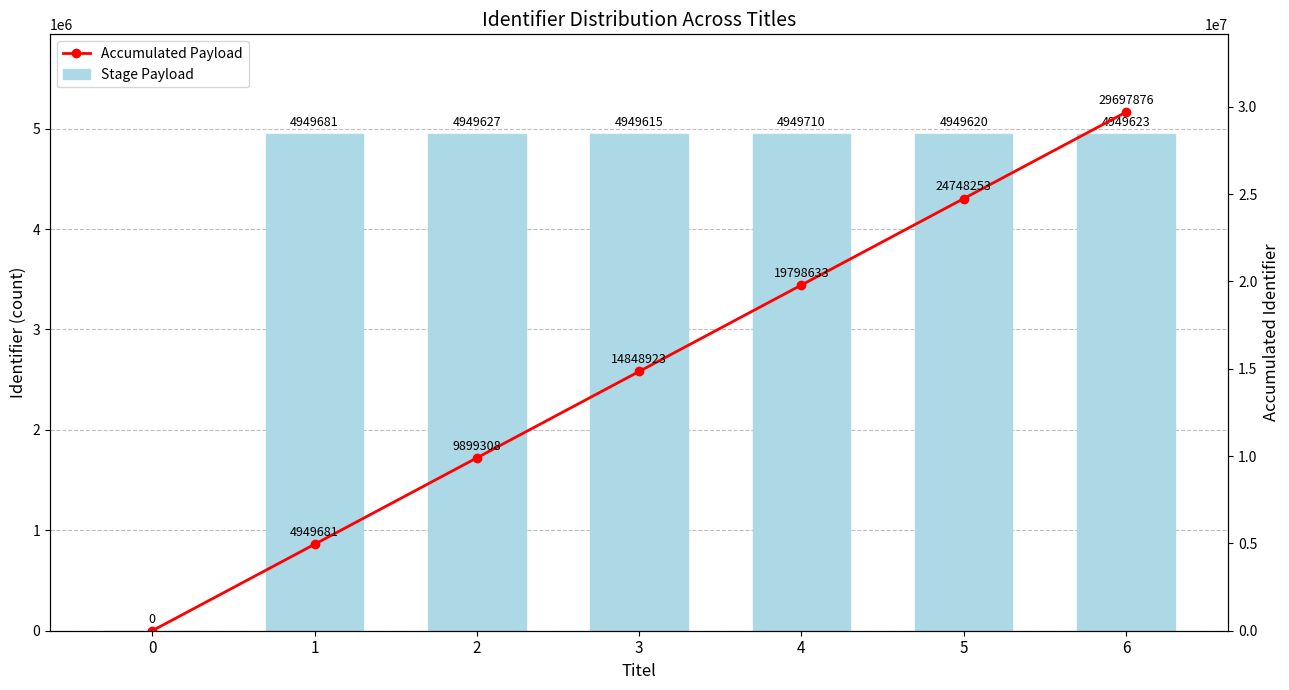

Is it true that Stage Payload equals 4949681 at 1?

True